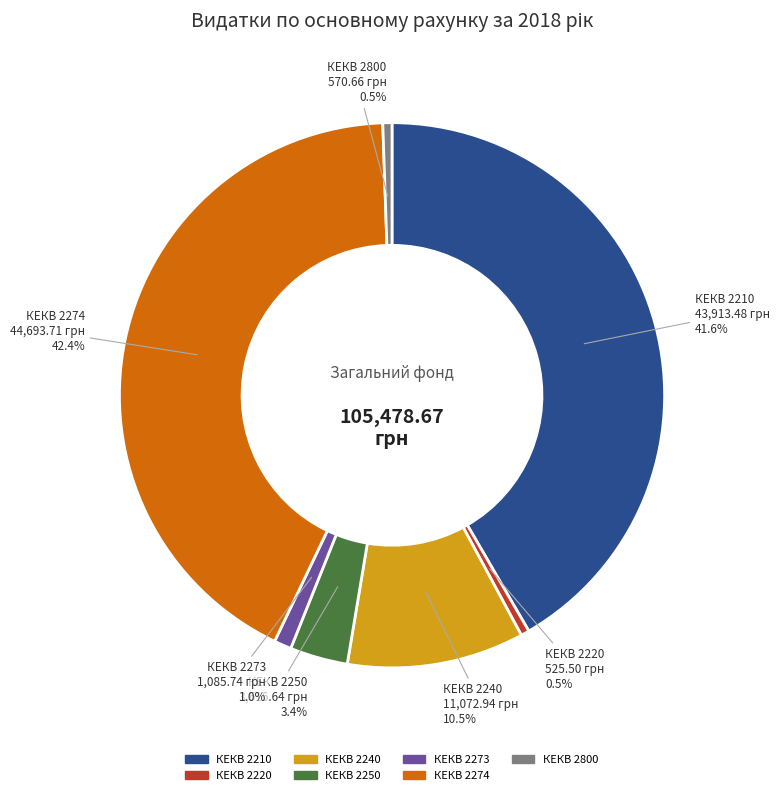

Does any single category account for the majority?

No